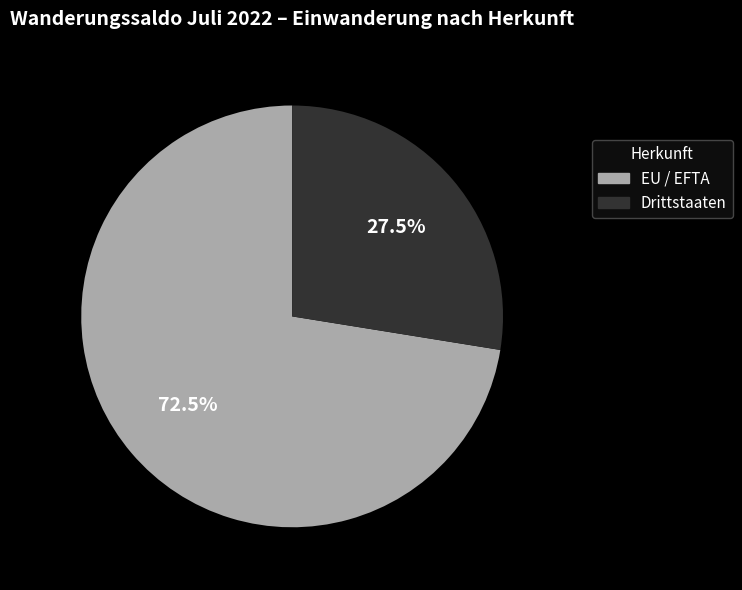

Is it true that EU / EFTA is 81% of the pie?

False